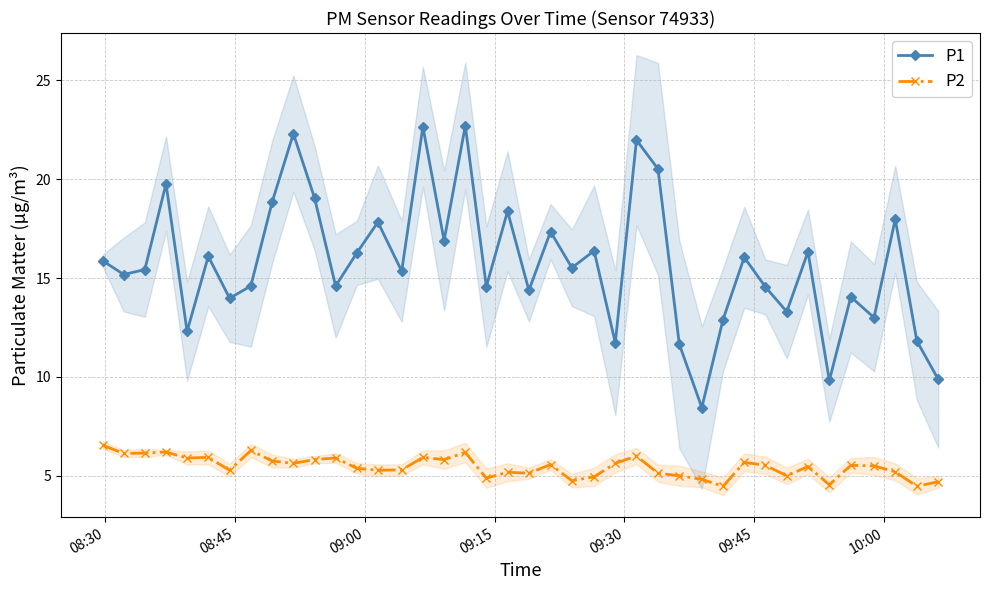

True or false: P2 has more than 1 interior local peaks.

True